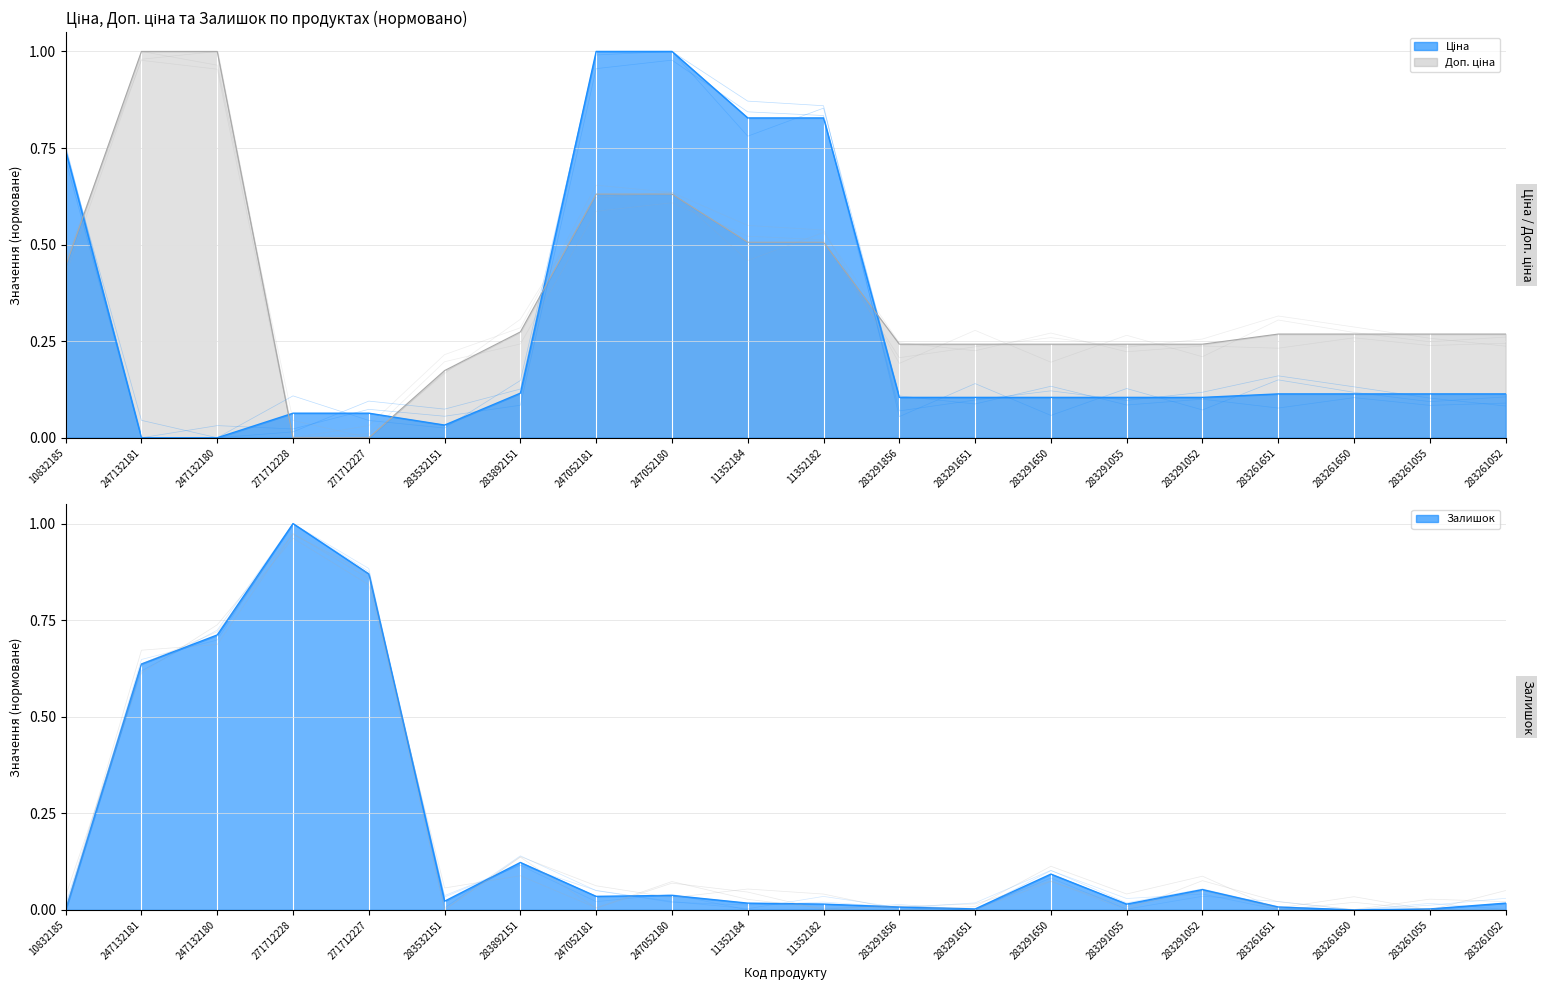

List the series in order of their peak value, highest first.

Ціна, Доп. ціна, Залишок